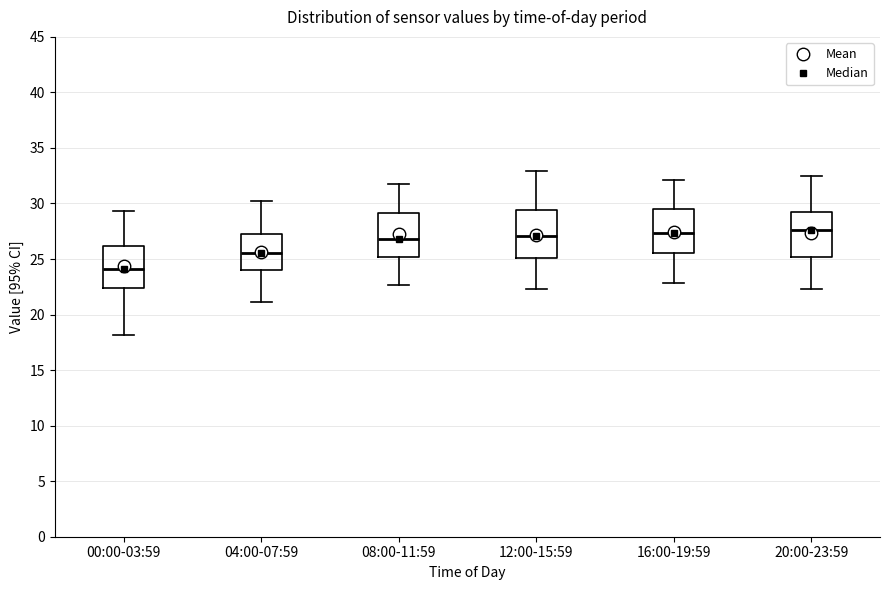

Reading left to right, transcribe this box plot: for each box, give where its median line is, the range the box spans, and where its two whiskers end, as read against the y-axis. The values are not printed on the chart, so give them approximately, as read against the axis.

00:00-03:59: median 24.0, box 22.5 to 26.0, whiskers 18.0 to 29.5
04:00-07:59: median 25.5, box 24.0 to 27.5, whiskers 21.0 to 30.0
08:00-11:59: median 27.0, box 25.0 to 29.0, whiskers 22.5 to 32.0
12:00-15:59: median 27.0, box 25.0 to 29.5, whiskers 22.5 to 33.0
16:00-19:59: median 27.5, box 25.5 to 29.5, whiskers 23.0 to 32.0
20:00-23:59: median 27.5, box 25.0 to 29.0, whiskers 22.5 to 32.5